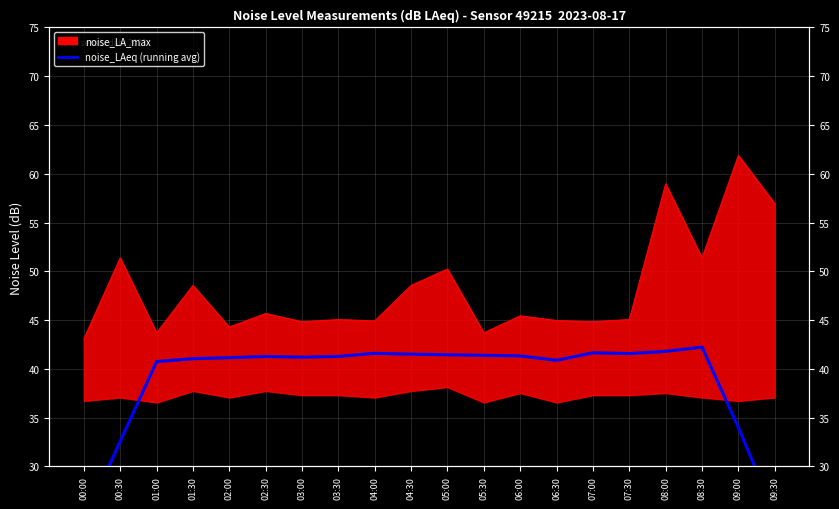

The value at 00:30 is 53.1. True or false?

False